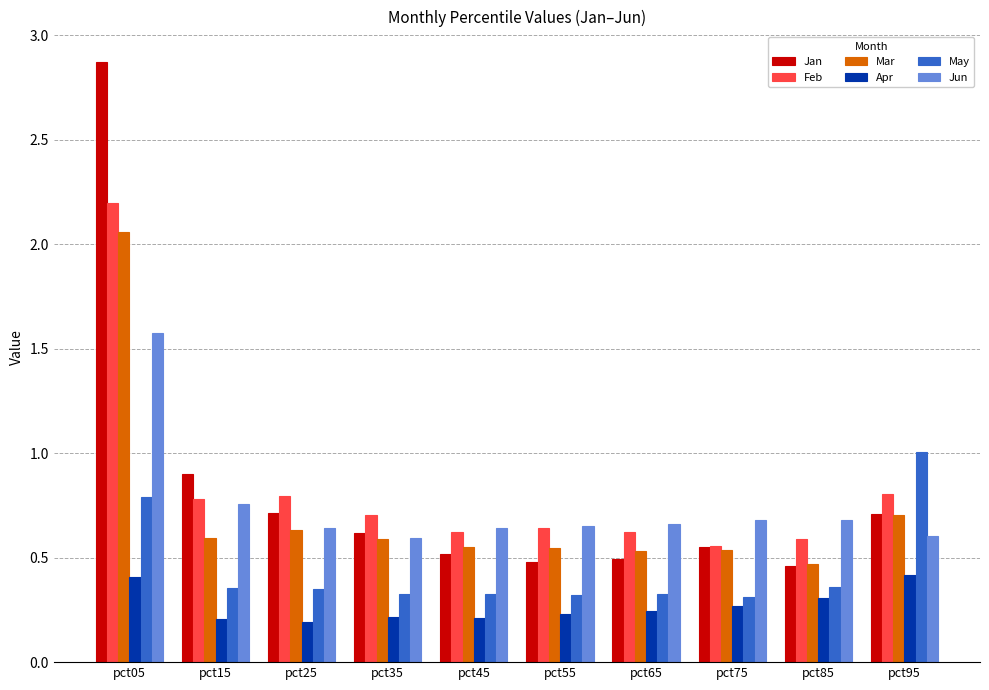

What are all the series names shown in the legend?

Jan, Feb, Mar, Apr, May, Jun